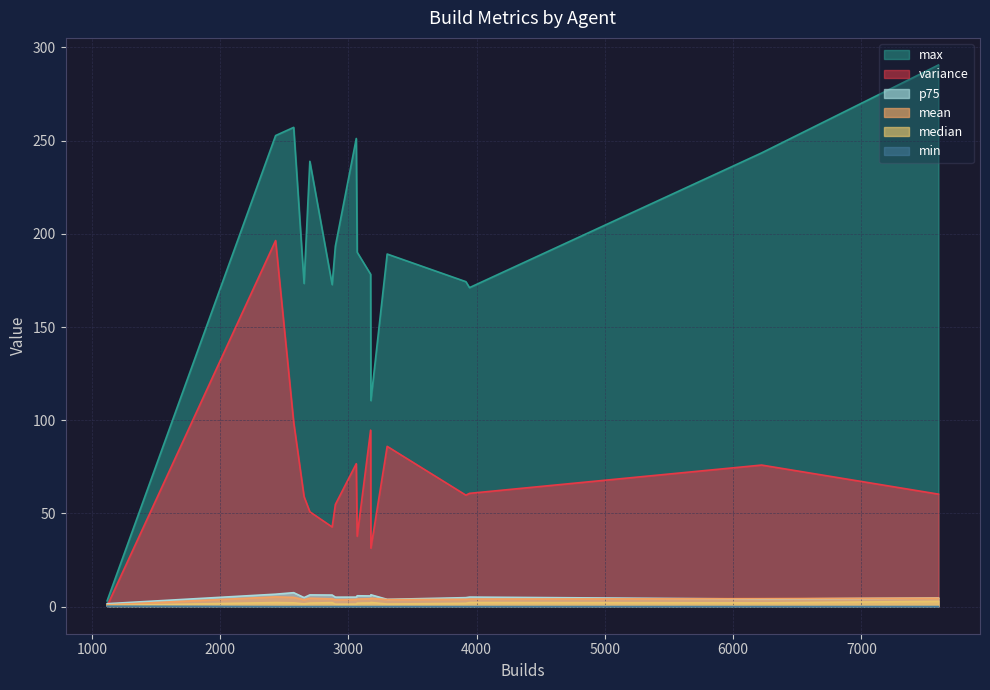

The mean series shows 5.0 at 2573. True or false?

True